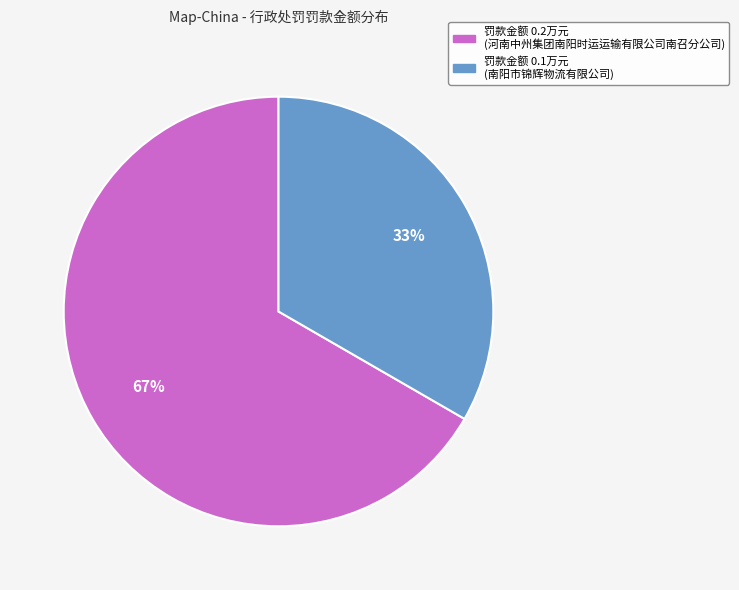

To the nearest percent, what is the average slice percentage?

50%